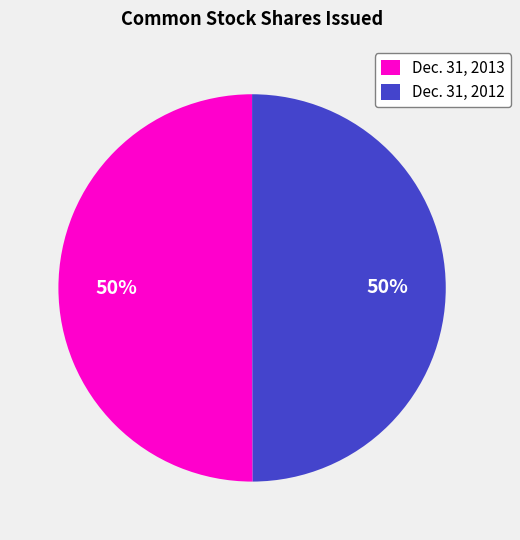

To the nearest percent, what percentage of the pie is Dec. 31, 2013?

50%